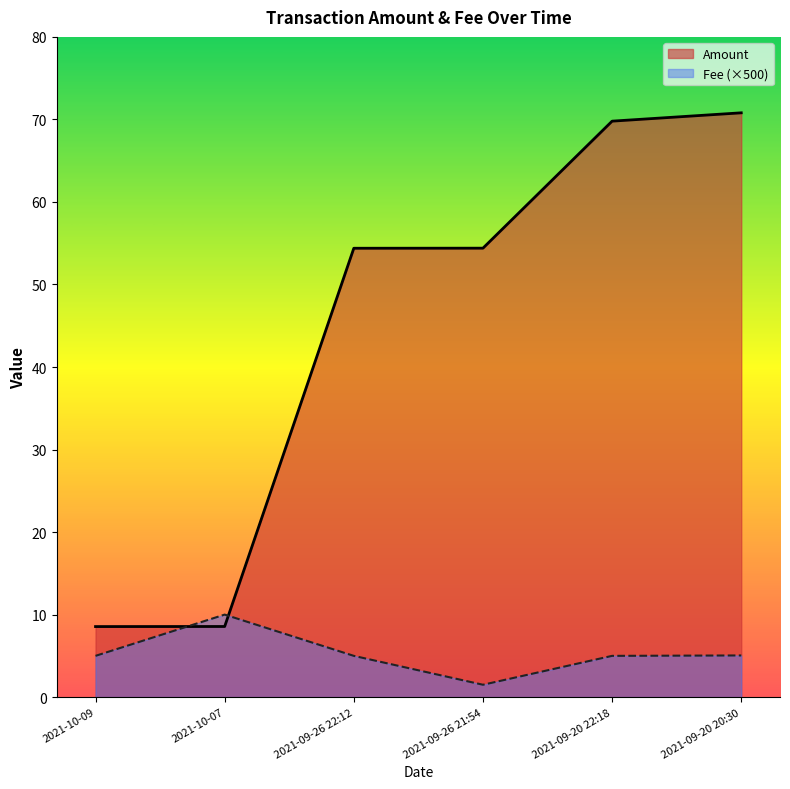

Where does the Amount series first go above 54?

2021-09-26 22:12